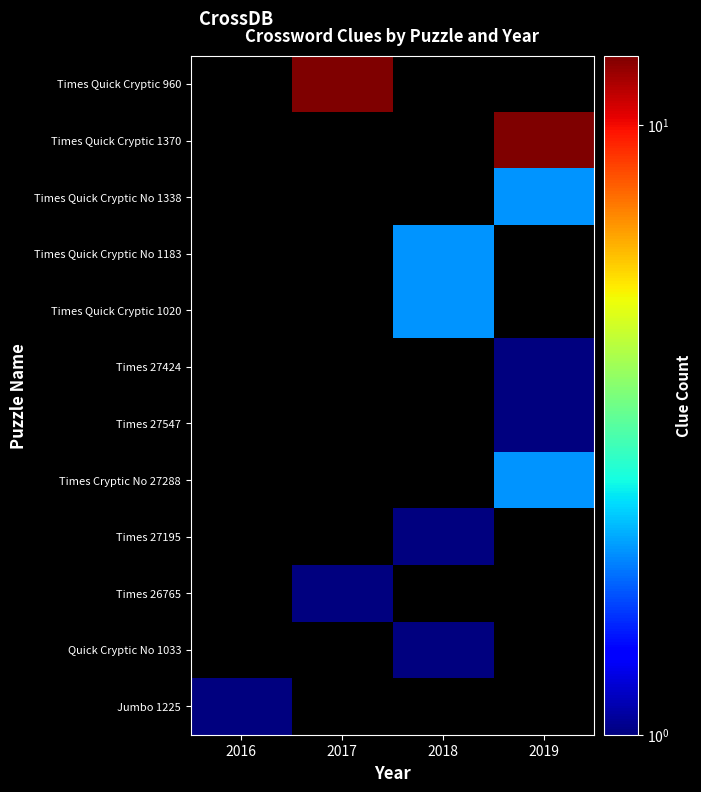

How many data points does each series have?

4